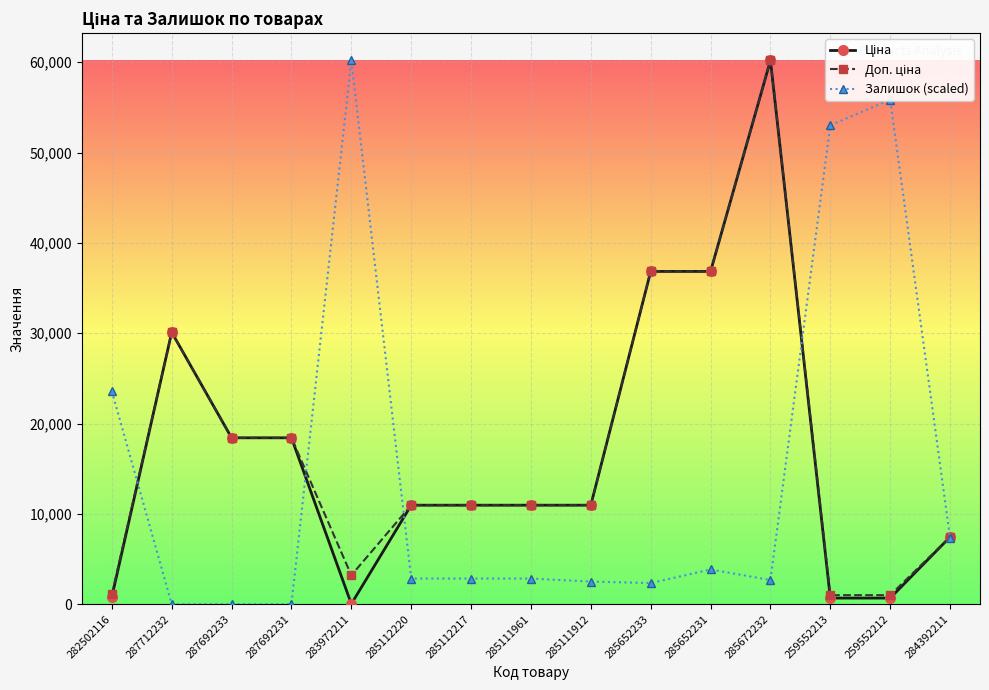

The Залишок (scaled) series shows 7358.5 at 284392211. True or false?

True